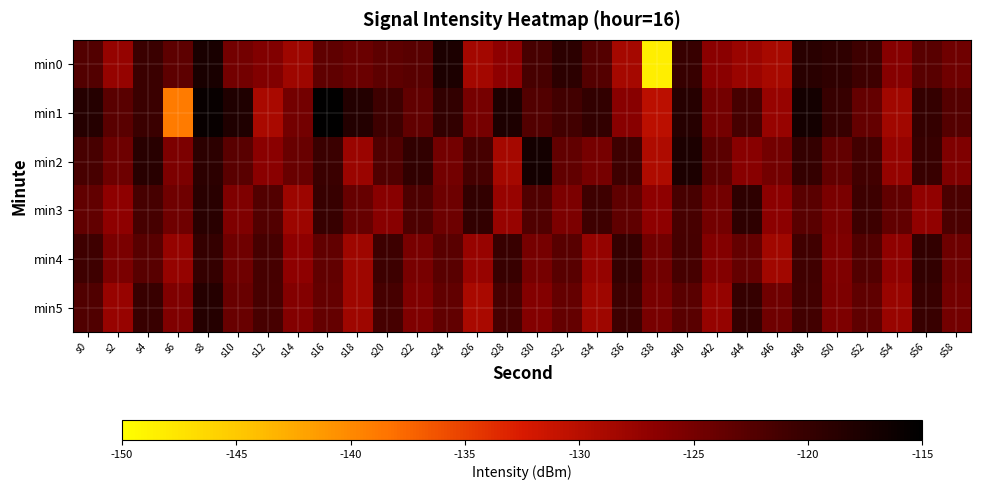

At which category is the sum across all series the highest?

s8